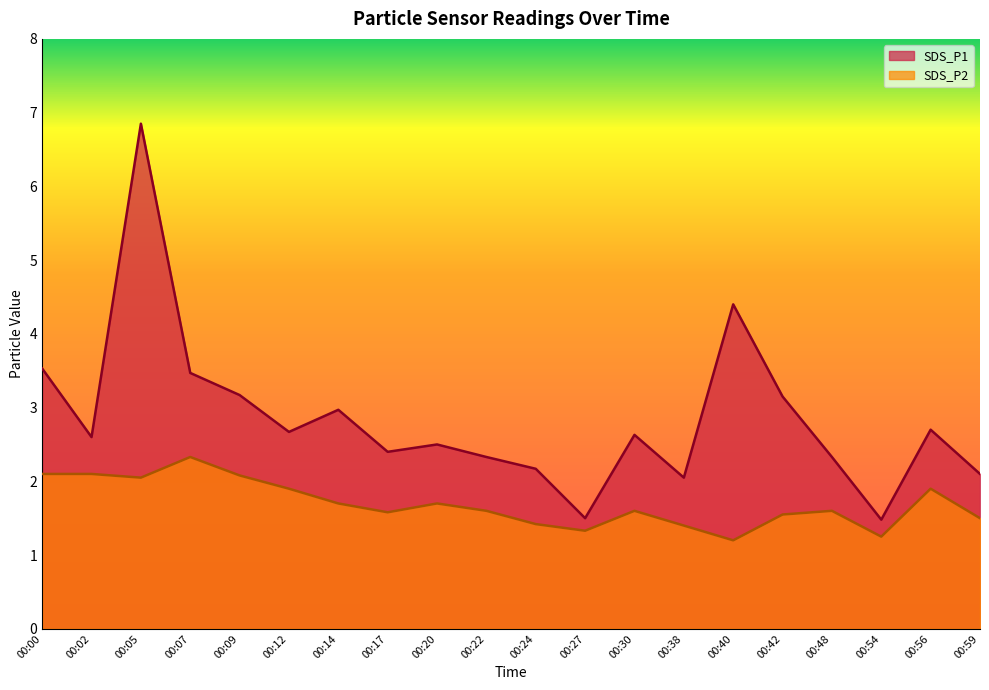

True or false: SDS_P2 and SDS_P1 intersect in this chart.

False